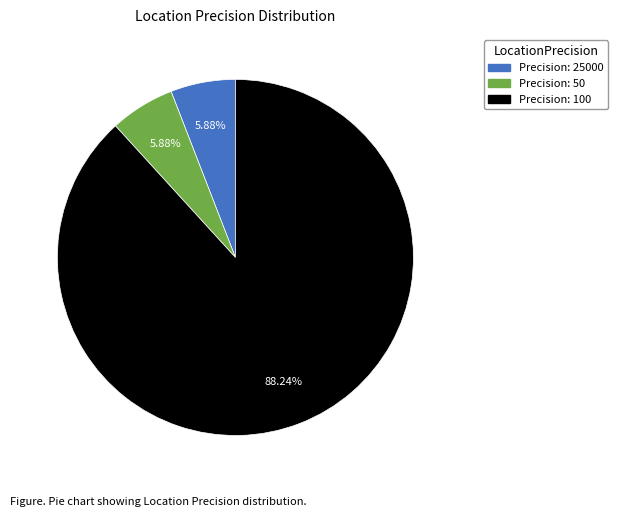

Does any single category account for the majority?

Yes